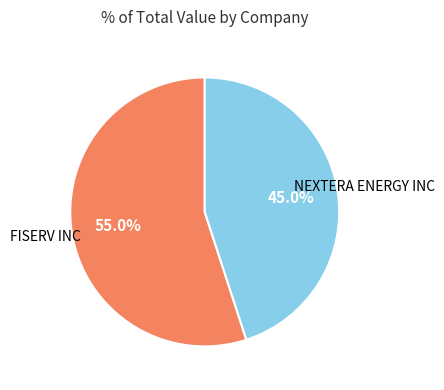

Is there a majority slice in this chart?

Yes